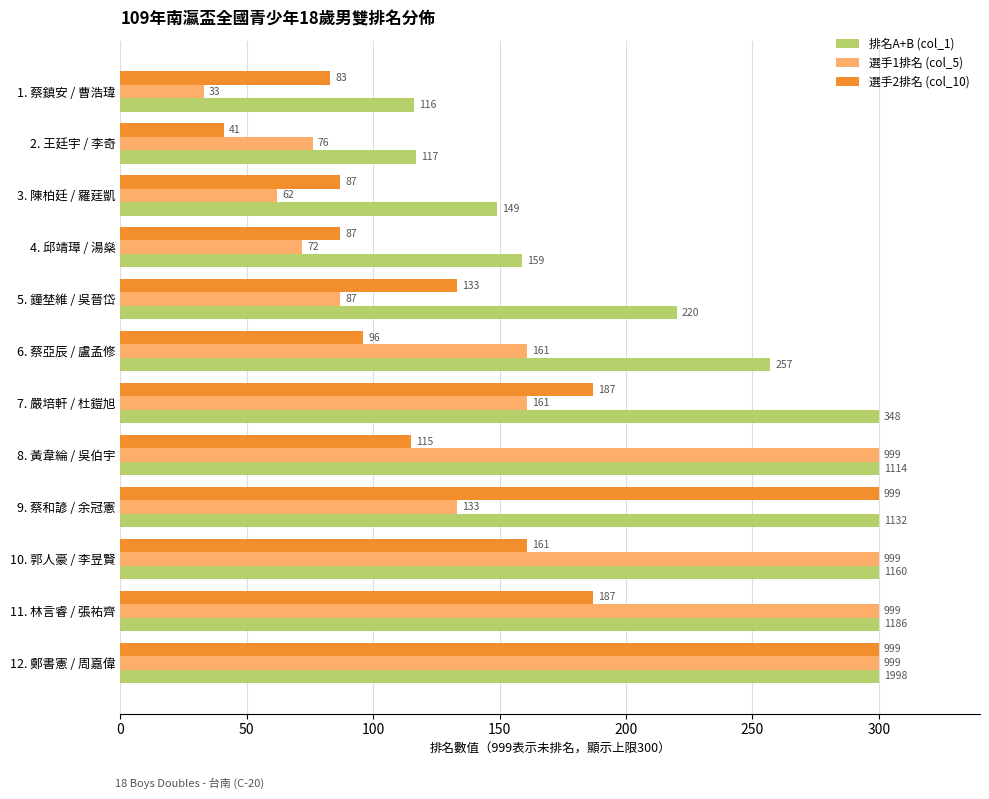

Which series has the widest spread of values?

選手1排名 (col_5)